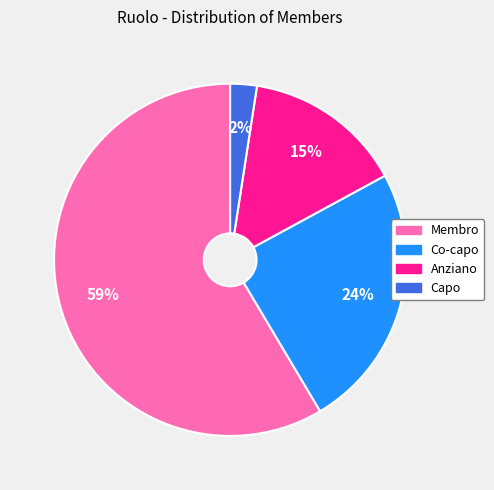

Is Membro the majority of the pie?

Yes